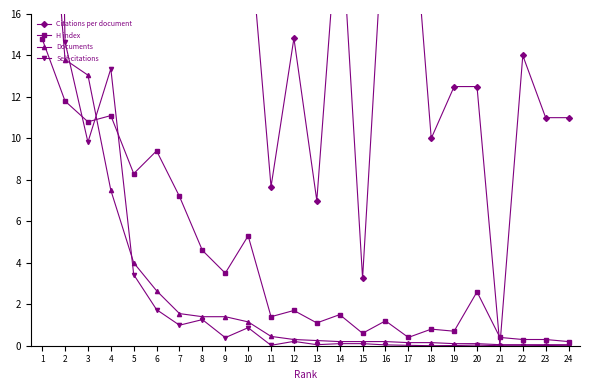

How many interior local peaks does the Self-citations series have?

6